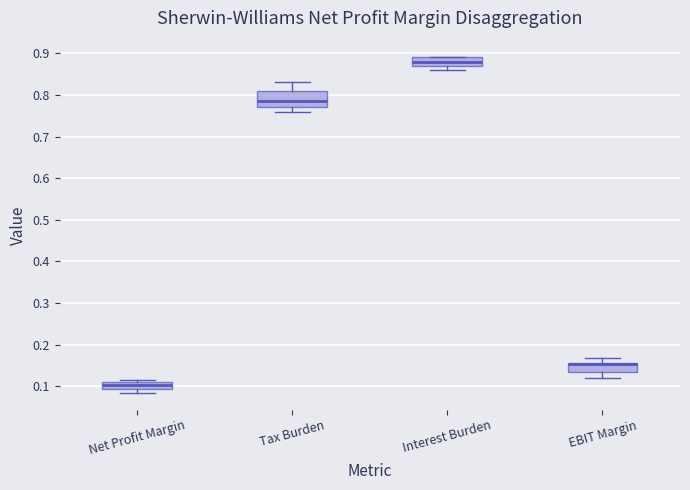

Comparing the boxes themselves (not the whiskers), which one is the tallest?

Tax Burden